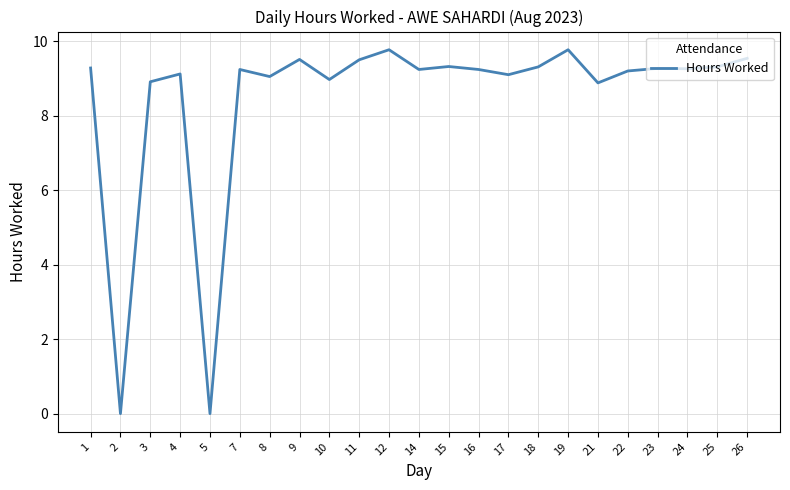

Which has a higher value, 19 or 22?

19